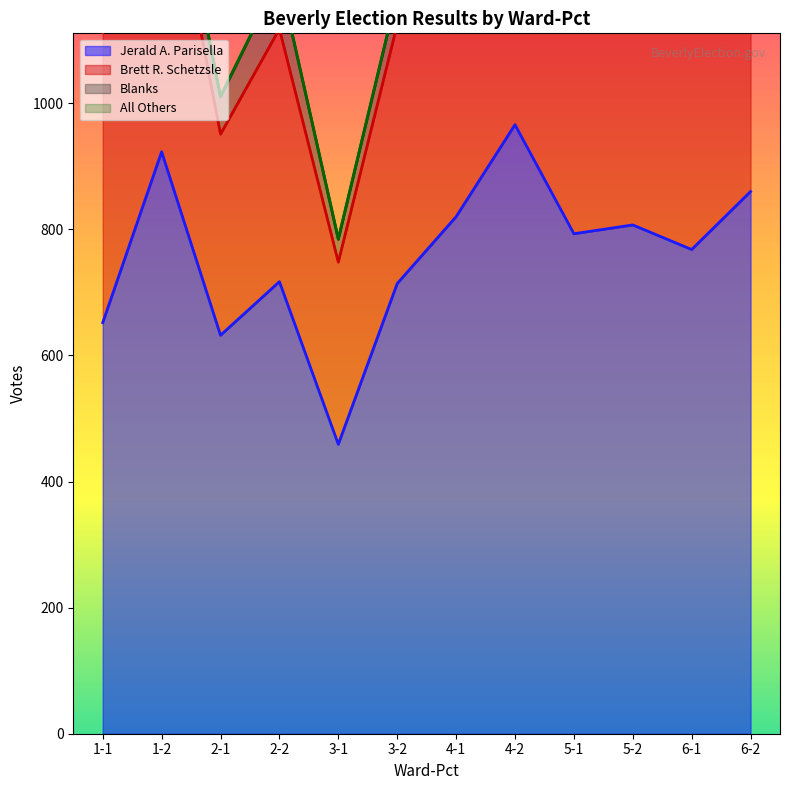

Count the number of data series in this chart.

4